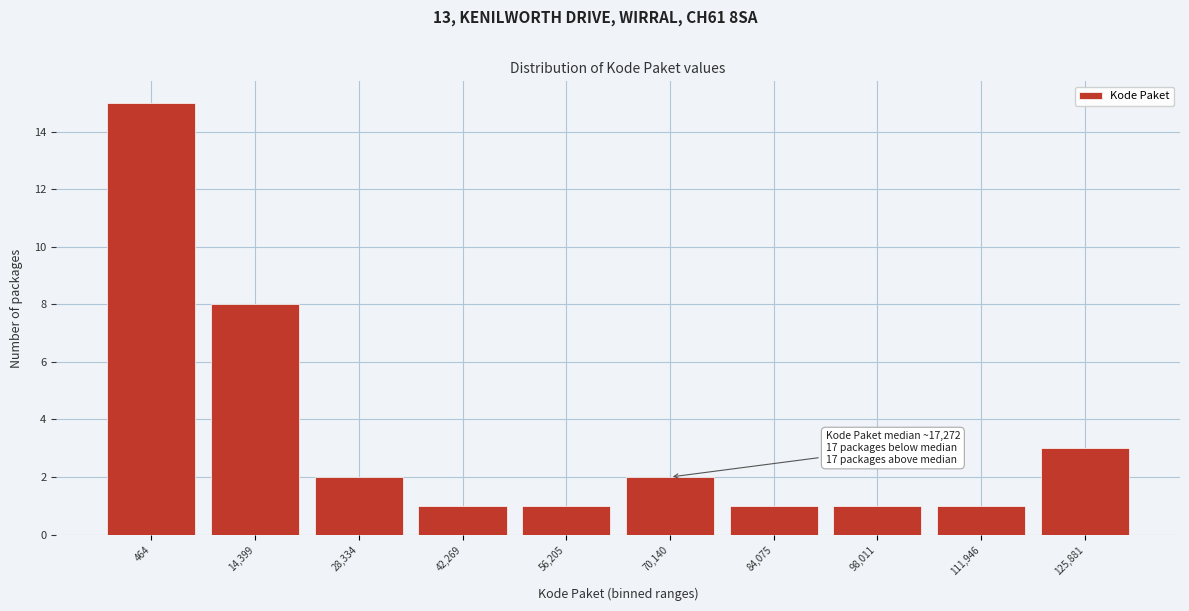

Reading left to right, transcribe all the data shown in this chart.

464=15	14,399=8	28,334=2	42,269=1	56,205=1	70,140=2	84,075=1	98,011=1	111,946=1	125,881=3